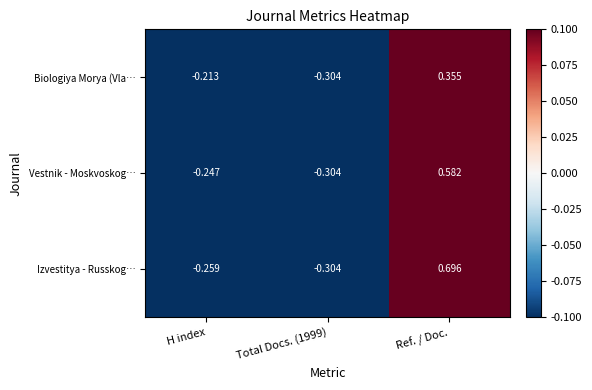

List the series in order of their overall mean, highest first.

Izvestitya - Russkog…, Vestnik - Moskvoskog…, Biologiya Morya (Vla…